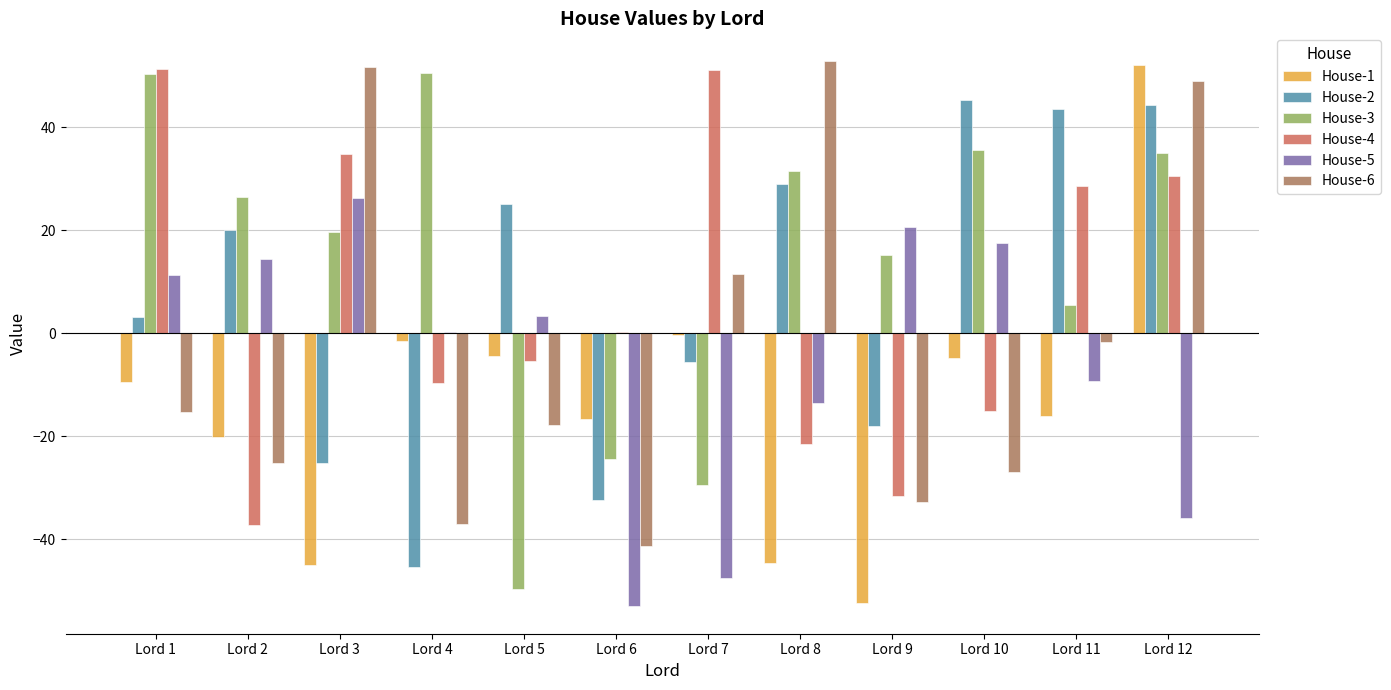

Are the bars grouped side by side (vs. stacked)?

Yes